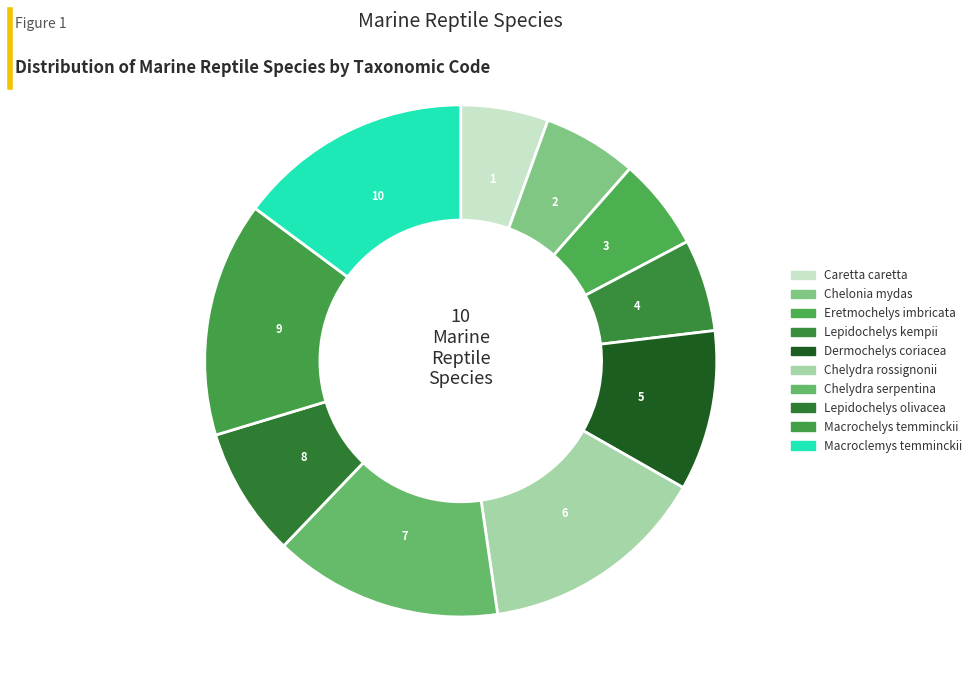

Combined, do Chelonia mydas and Lepidochelys kempii account for over 50%?

No